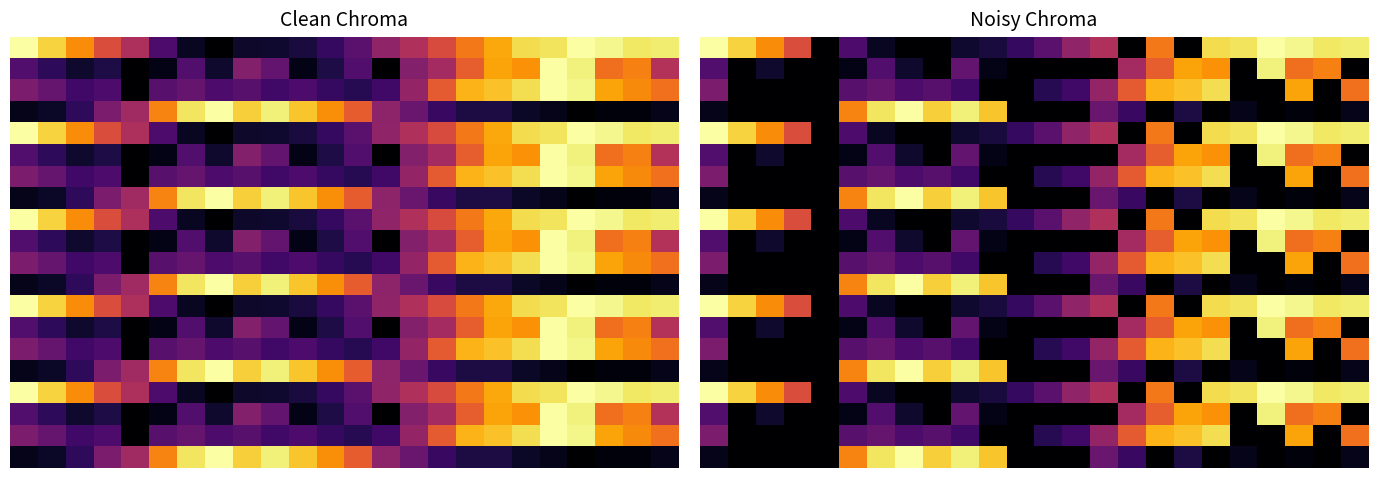

At which category is the sum across all series the highest?

18